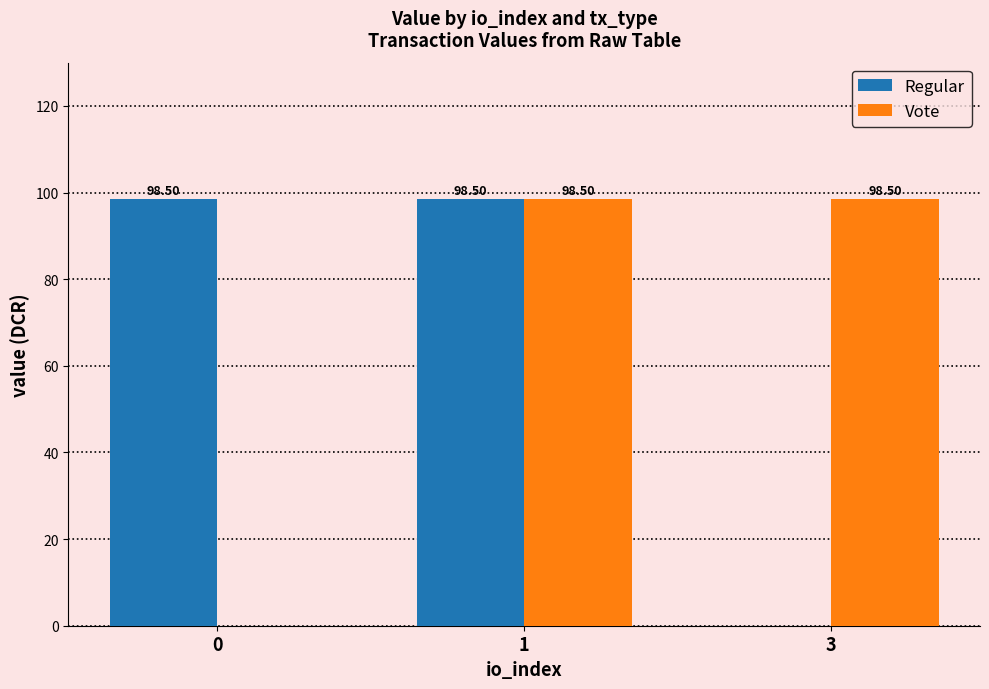

What is the average value of the Vote series?

65.7